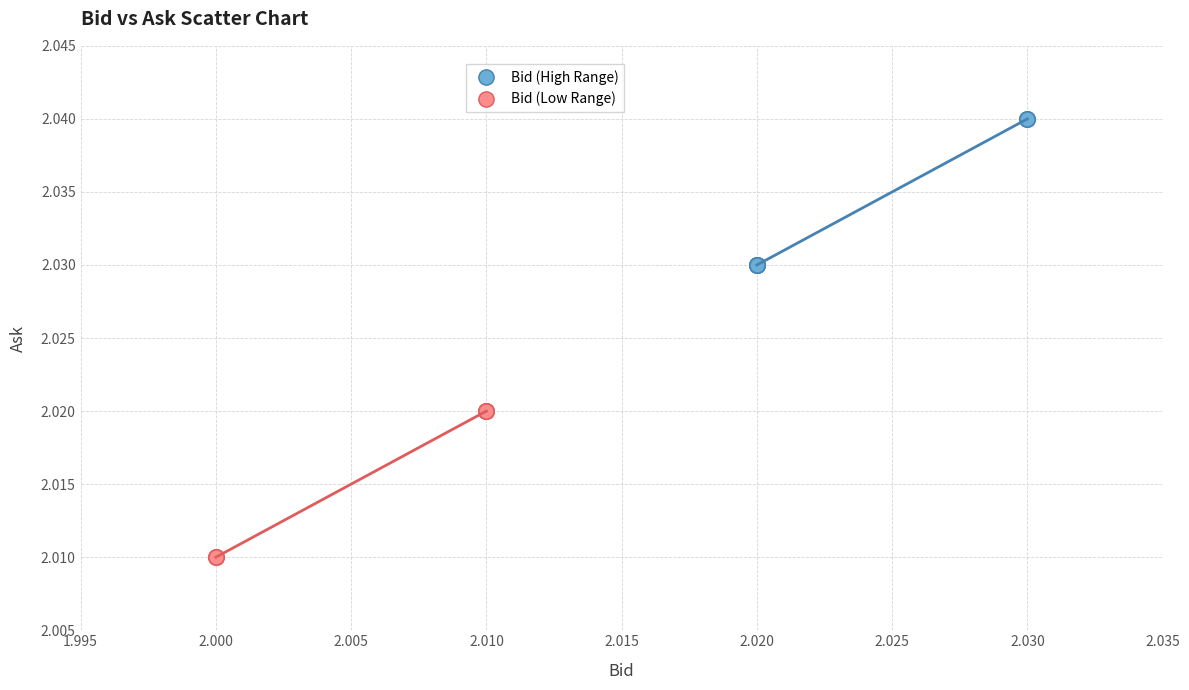

Which series contains the lowest Y value?

Bid (Low Range)